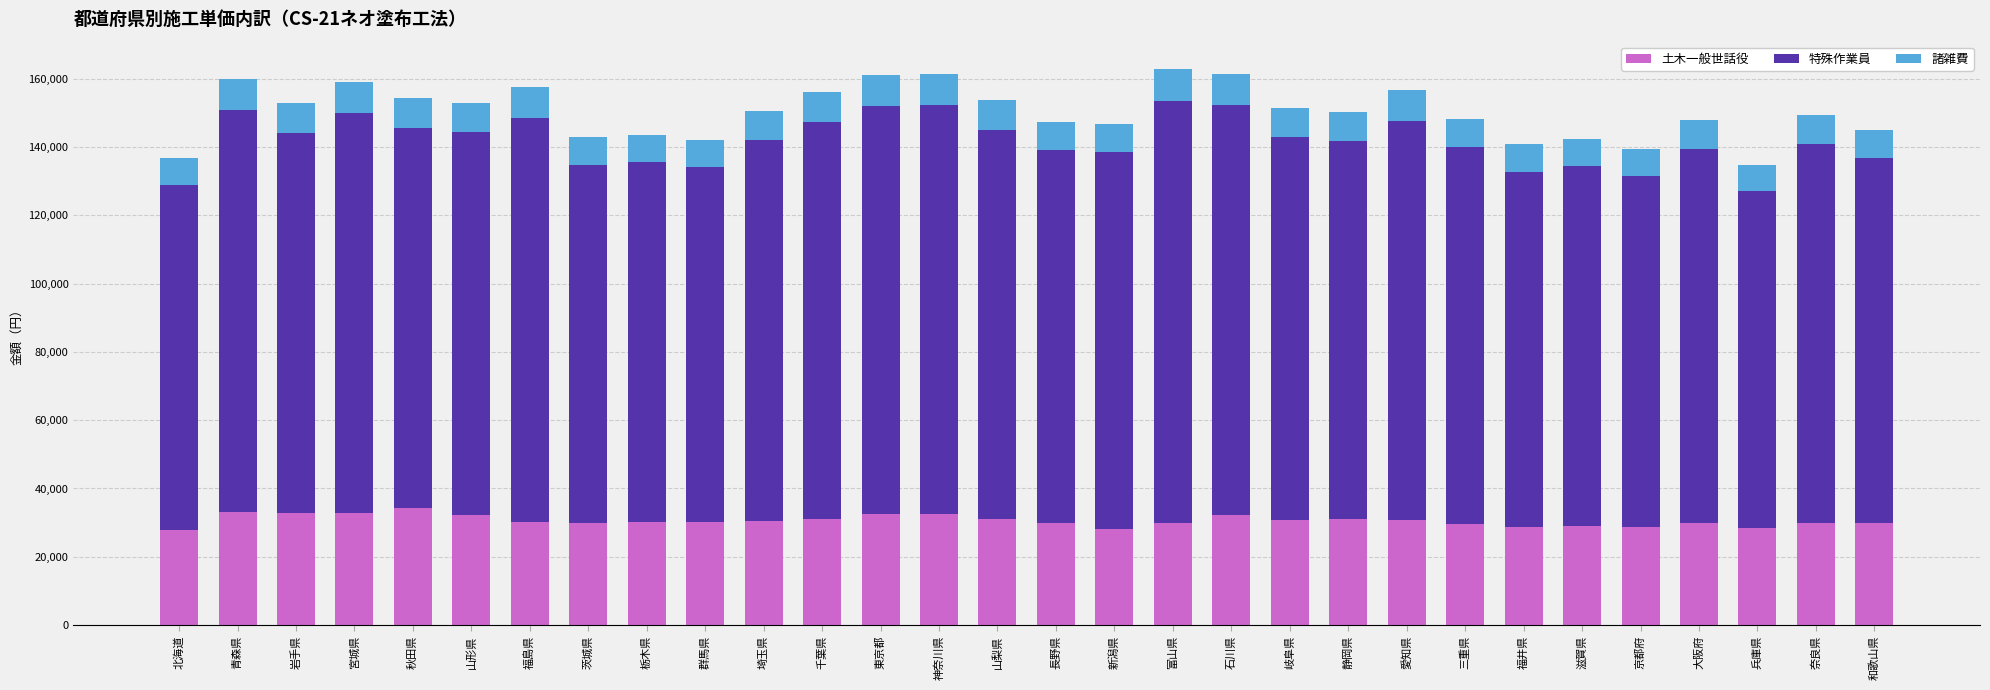

How many data points does each series have?

30